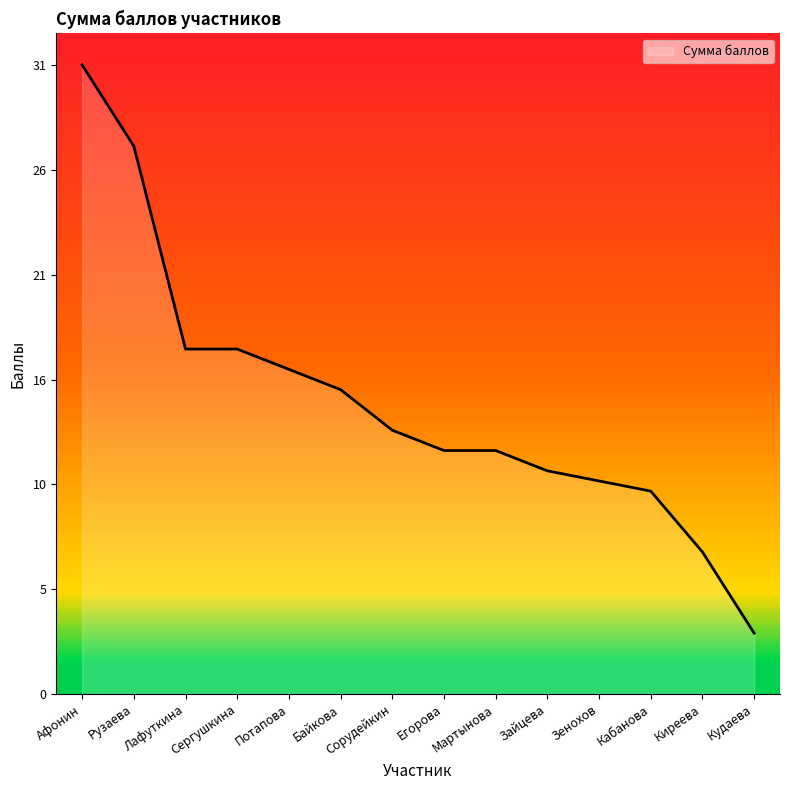

What is the label of the 8th point from the right?

Сорудейкин